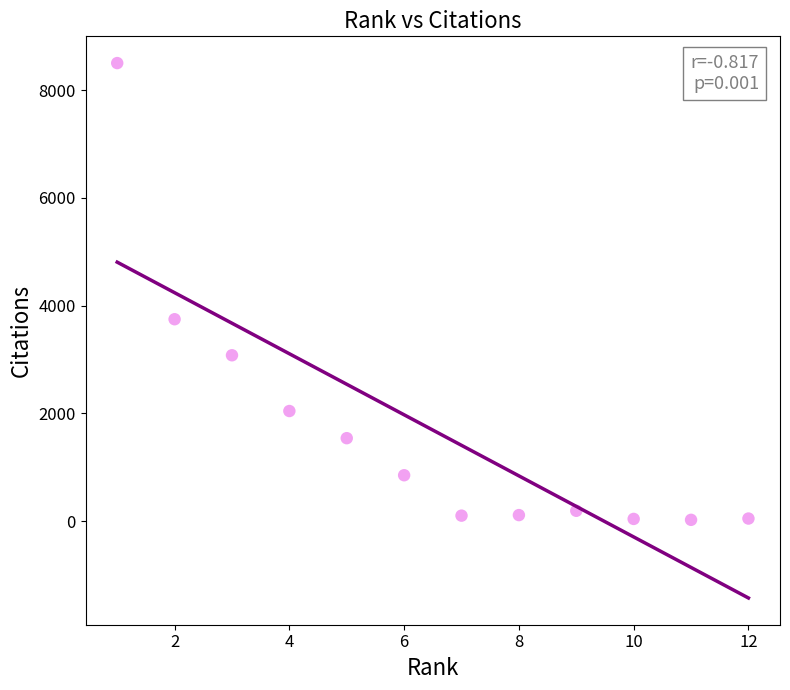

What Y value in the scatter plot is closest to 4261?

3746